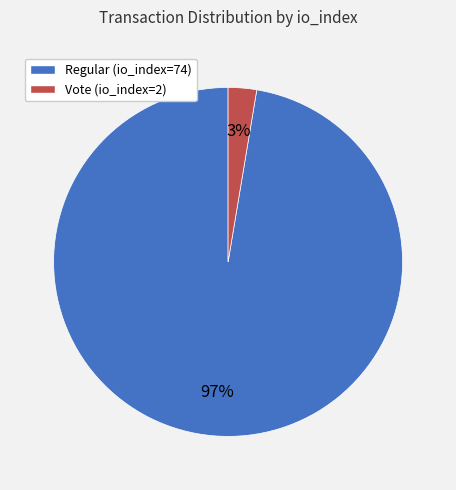

Which has a higher value, Regular (io_index=74) or Vote (io_index=2)?

Regular (io_index=74)